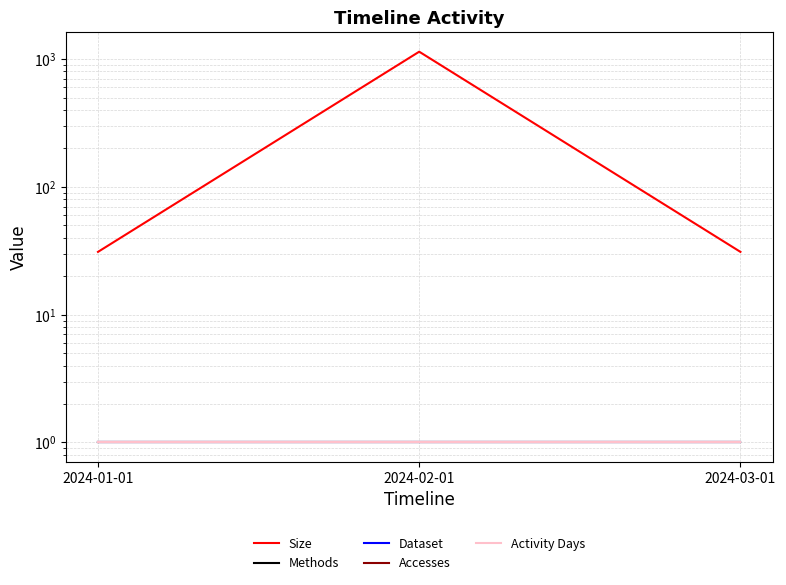

The Accesses series shows 2 at 2024-03-01. True or false?

False